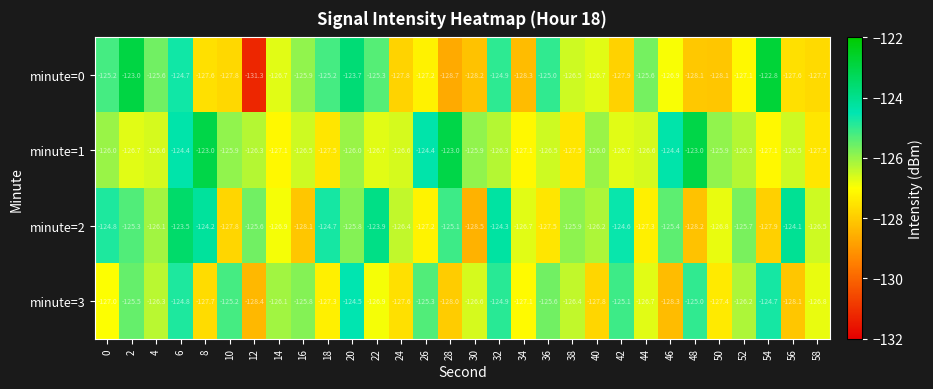

How many categories are shown in the chart?

30